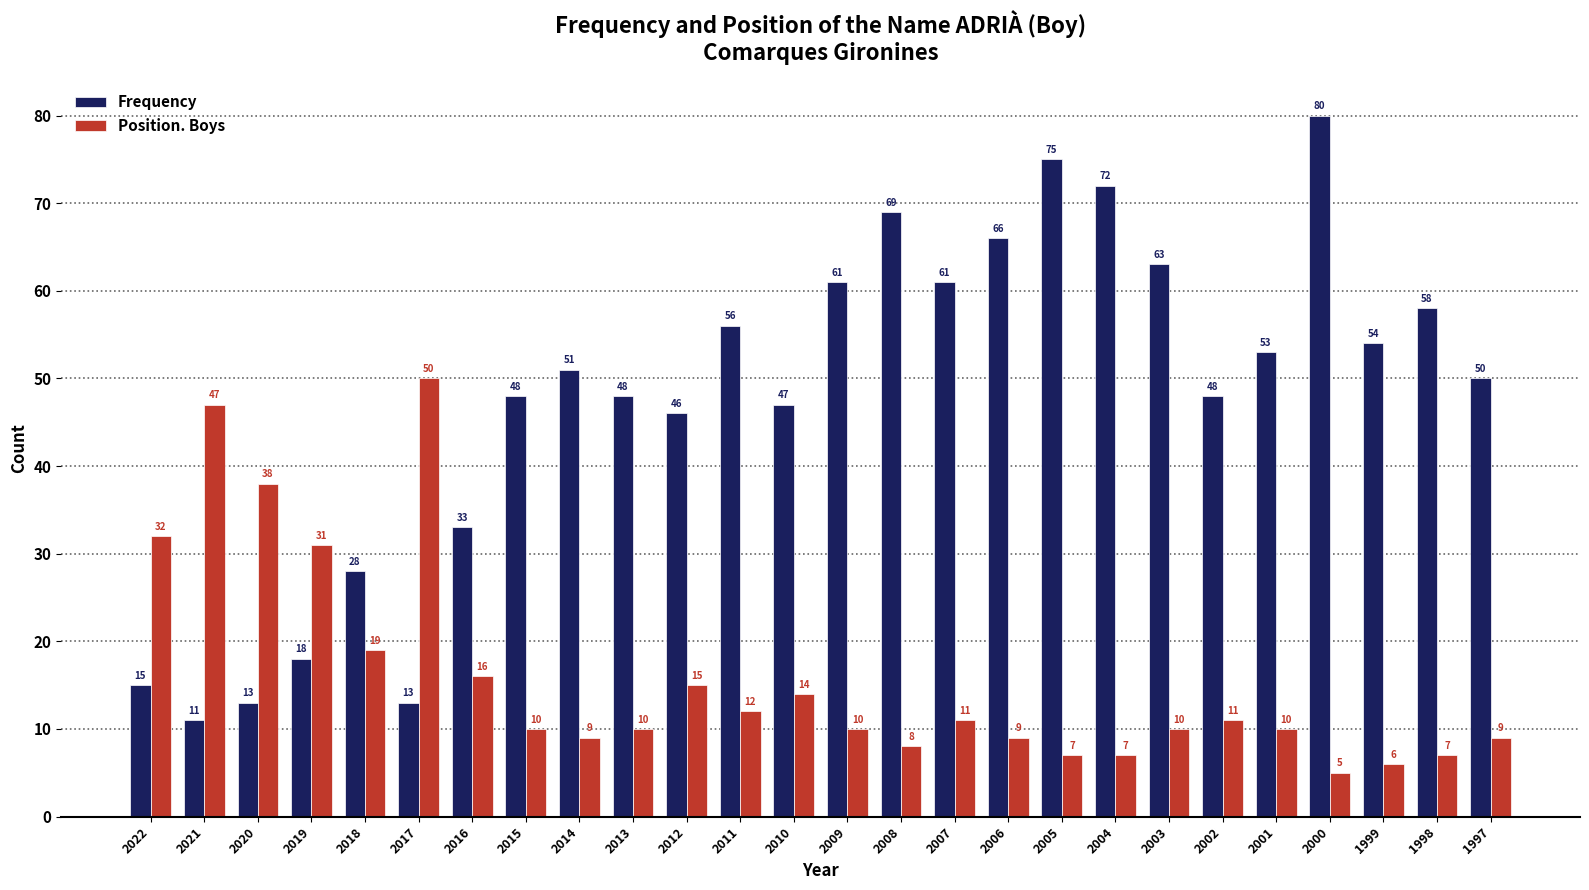

Reading left to right, what are all the values shown in this chart?

Frequency: 2022=15	2021=11	2020=13	2019=18	2018=28	2017=13	2016=33	2015=48	2014=51	2013=48	2012=46	2011=56	2010=47	2009=61	2008=69	2007=61	2006=66	2005=75	2004=72	2003=63	2002=48	2001=53	2000=80	1999=54	1998=58	1997=50
Position. Boys: 2022=32	2021=47	2020=38	2019=31	2018=19	2017=50	2016=16	2015=10	2014=9	2013=10	2012=15	2011=12	2010=14	2009=10	2008=8	2007=11	2006=9	2005=7	2004=7	2003=10	2002=11	2001=10	2000=5	1999=6	1998=7	1997=9